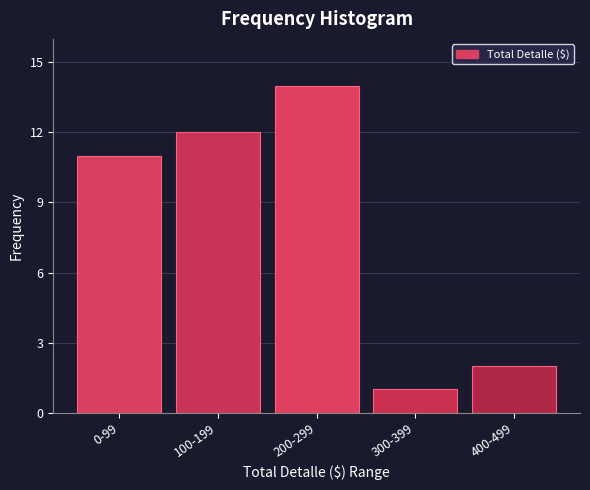

Reading left to right, transcribe all the data shown in this chart.

11	12	14	1	2